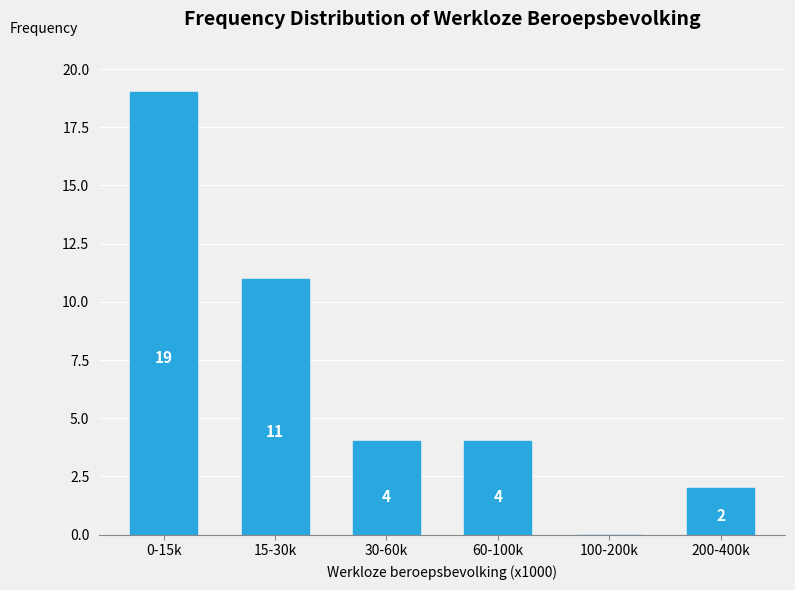

Reading left to right, list all the values displayed in this chart.

0-15k=19	15-30k=11	30-60k=4	60-100k=4	100-200k=0	200-400k=2